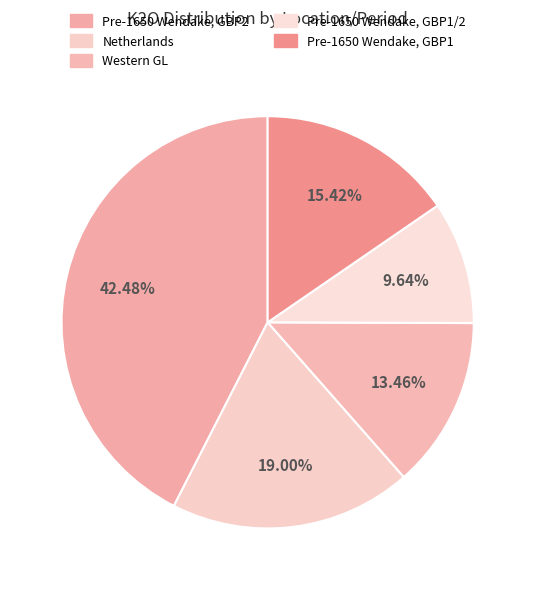

To the nearest percent, what is the average slice percentage?

20%